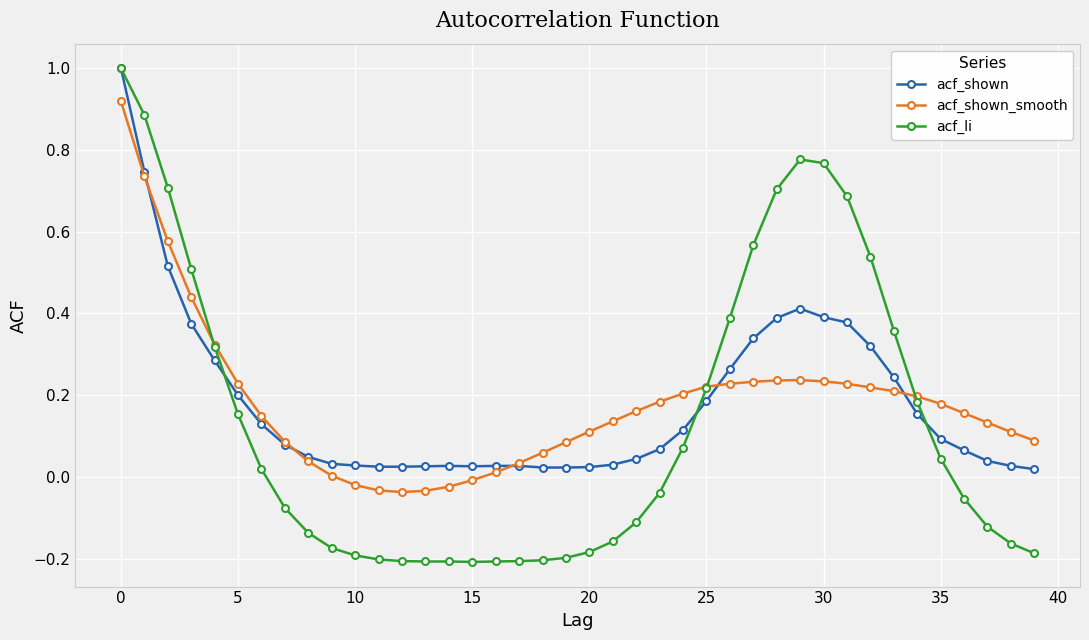

Which series has the largest range (max minus min)?

acf_li